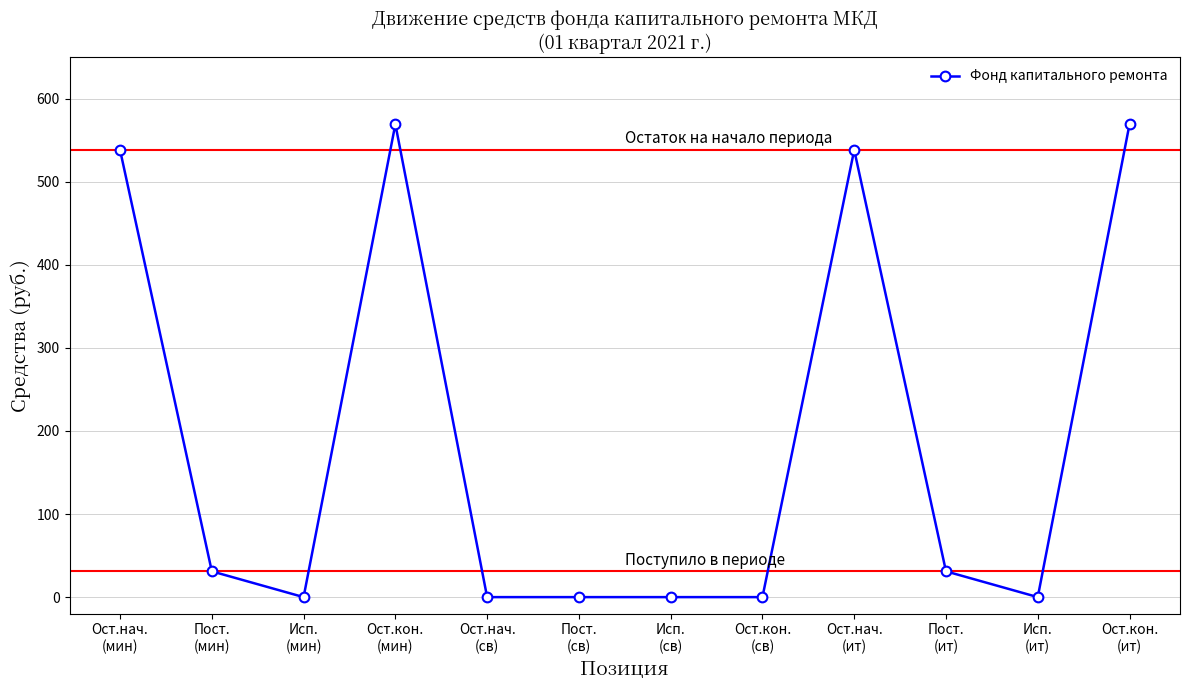

How many lines are shown in the chart?

1